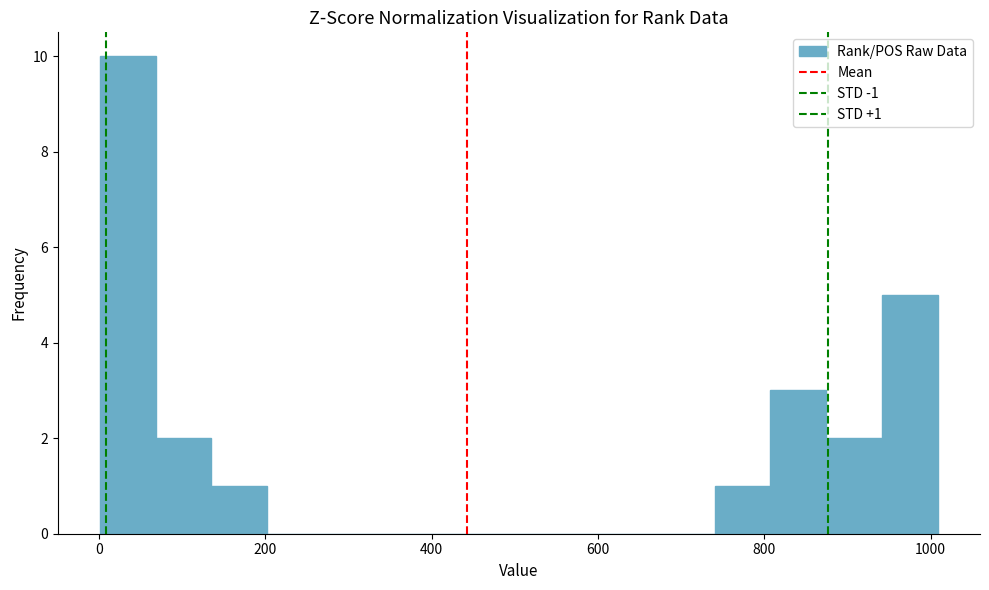

Read against the x-axis, roughly where is the centre of the tallest bar?

40